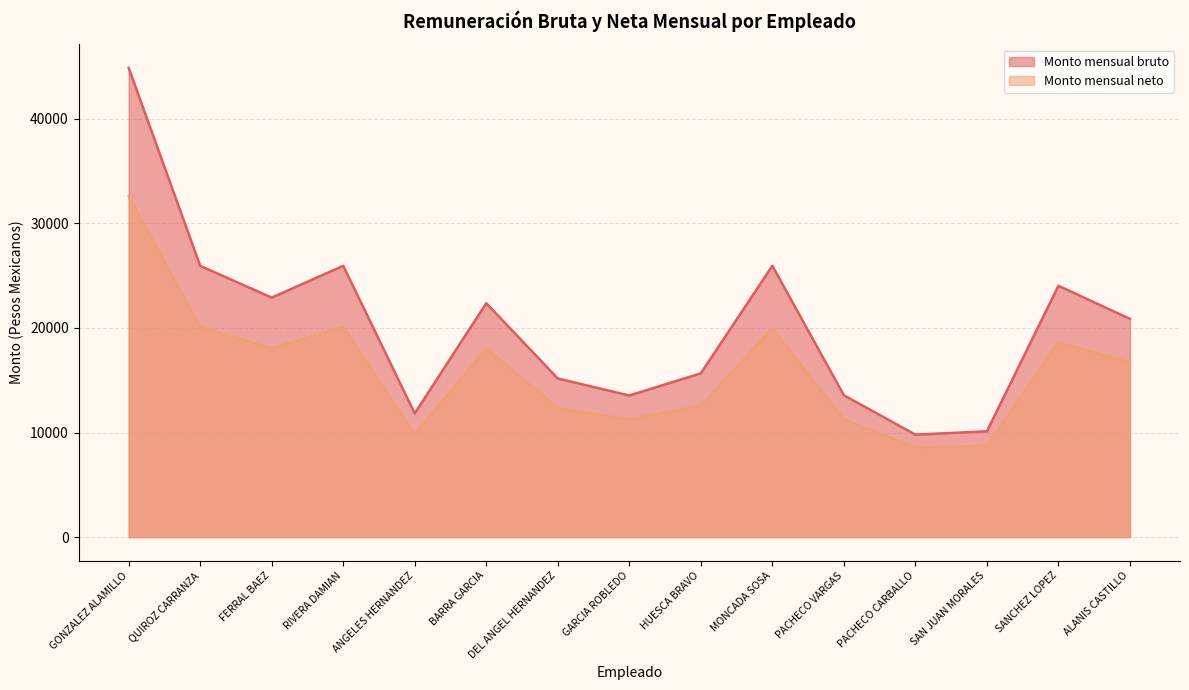

List the labels in order of Monto mensual neto value, smallest first.

PACHECO CARBALLO, SAN JUAN MORALES, ANGELES HERNANDEZ, GARCIA ROBLEDO, PACHECO VARGAS, DEL ANGEL HERNANDEZ, HUESCA BRAVO, ALANIS CASTILLO, BARRA GARCIA, FERRAL BAEZ, SANCHEZ LOPEZ, MONCADA SOSA, QUIROZ CARRANZA, RIVERA DAMIAN, GONZALEZ ALAMILLO